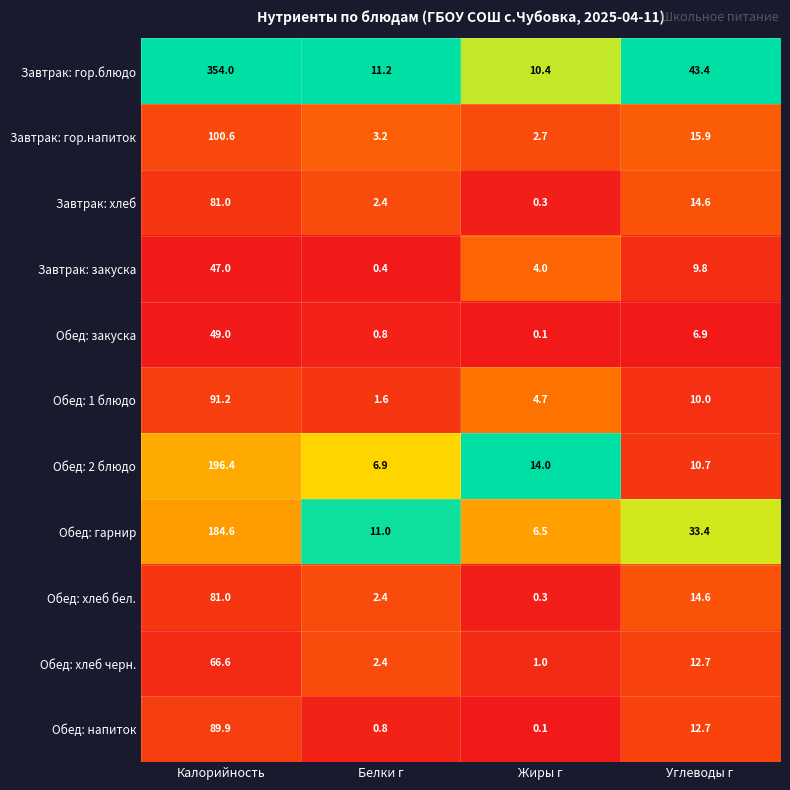

What is the sum of the Обед: 2 блюдо values at Белки г and Жиры г?

20.9